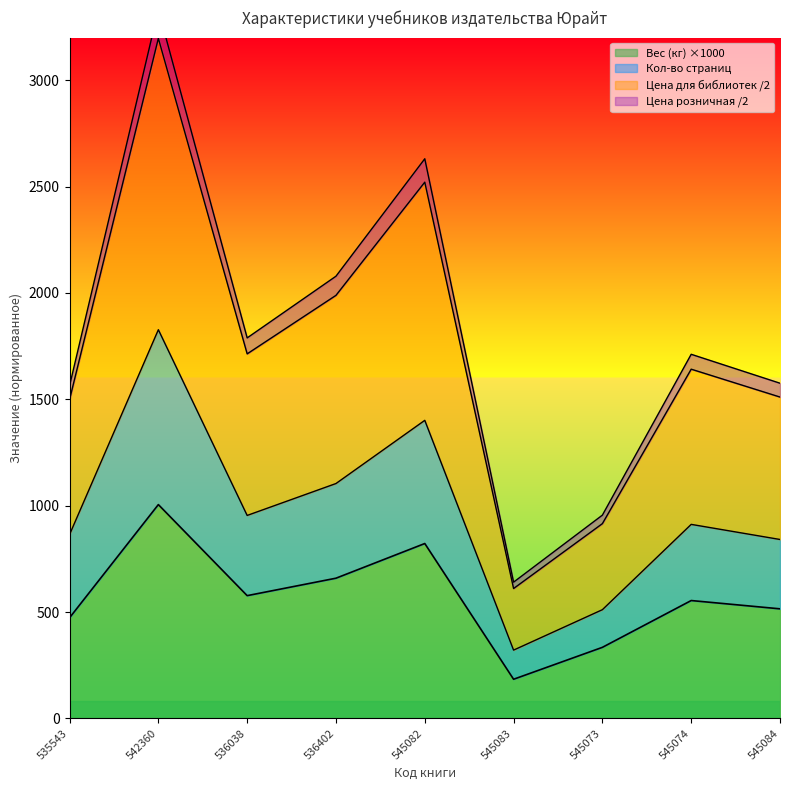

True or false: Кол-во страниц and Цена для библиотек intersect in this chart.

False